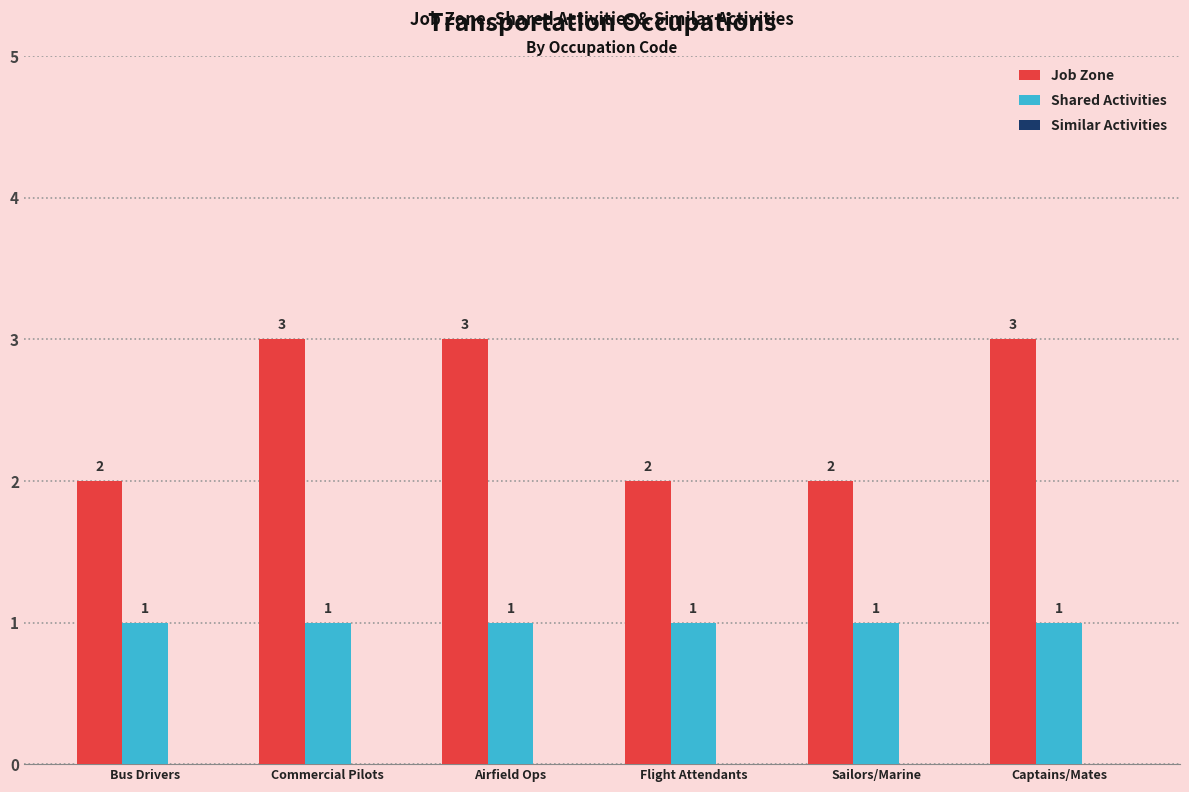

List the series in order of their peak value, lowest first.

Shared Activities, Job Zone